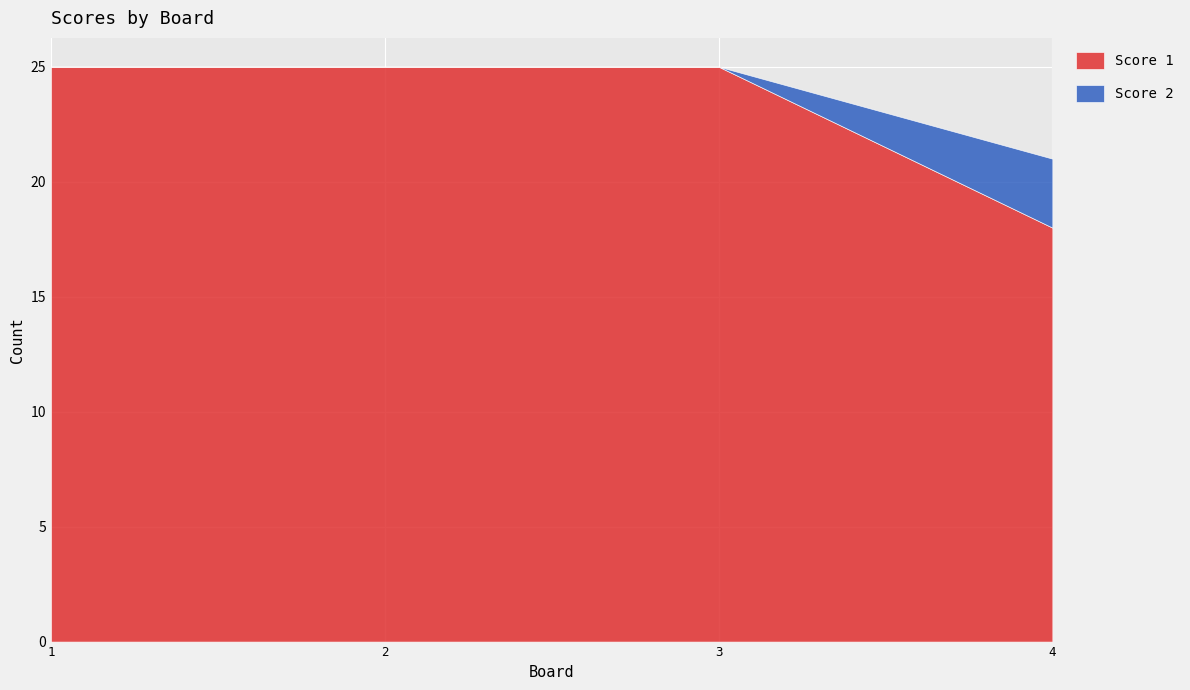

How many categories are shown in the chart?

4